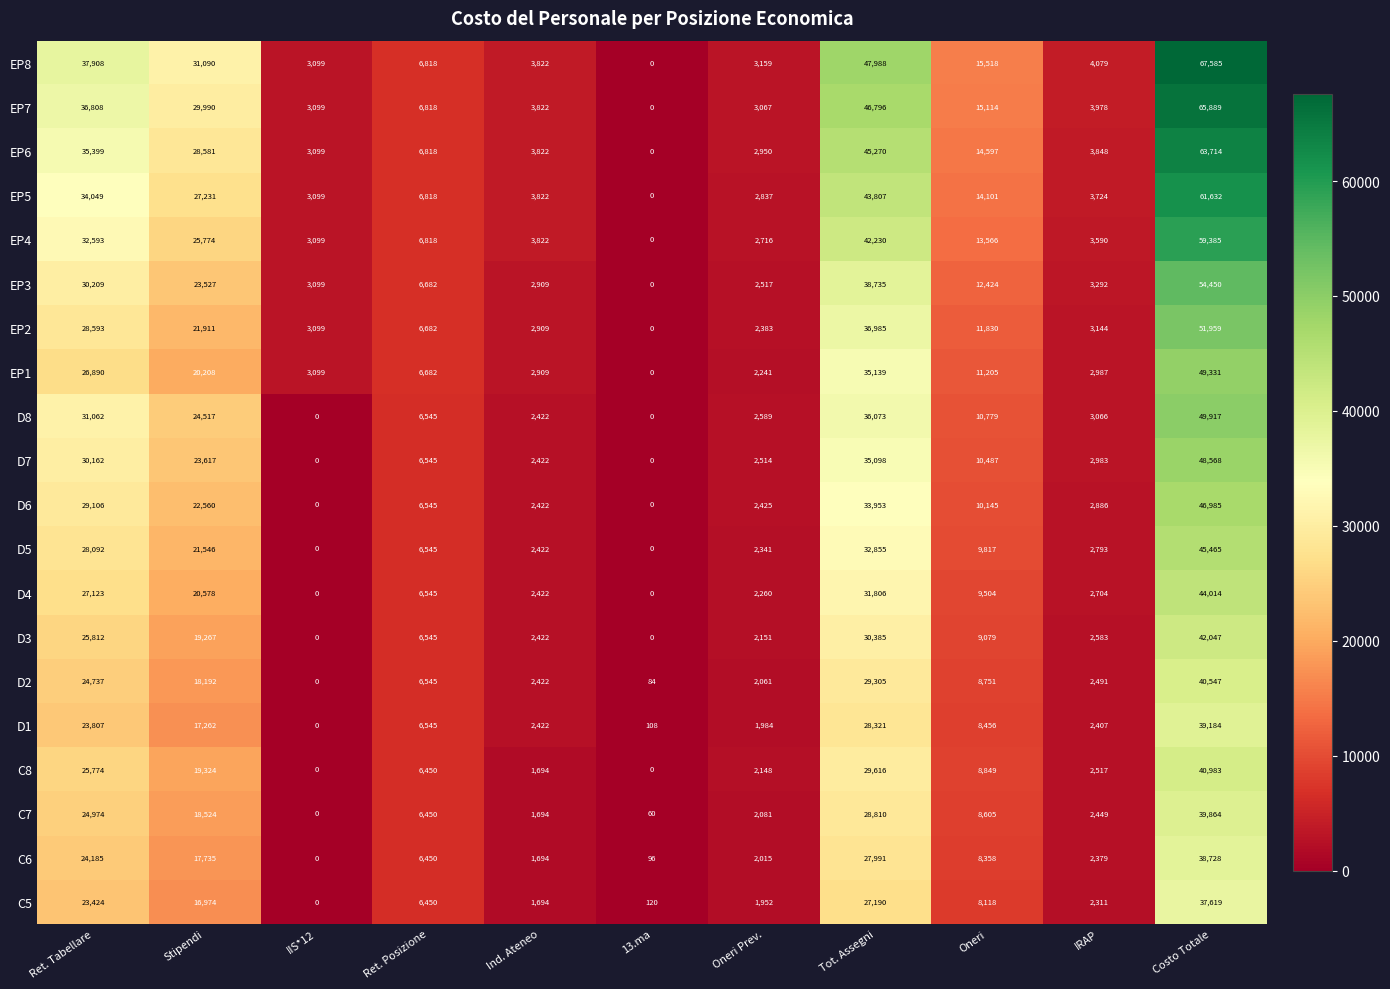

Rank the series by their maximum value, from highest to lowest.

EP8, EP7, EP6, EP5, EP4, EP3, EP2, D8, EP1, D7, D6, D5, D4, D3, C8, D2, C7, D1, C6, C5